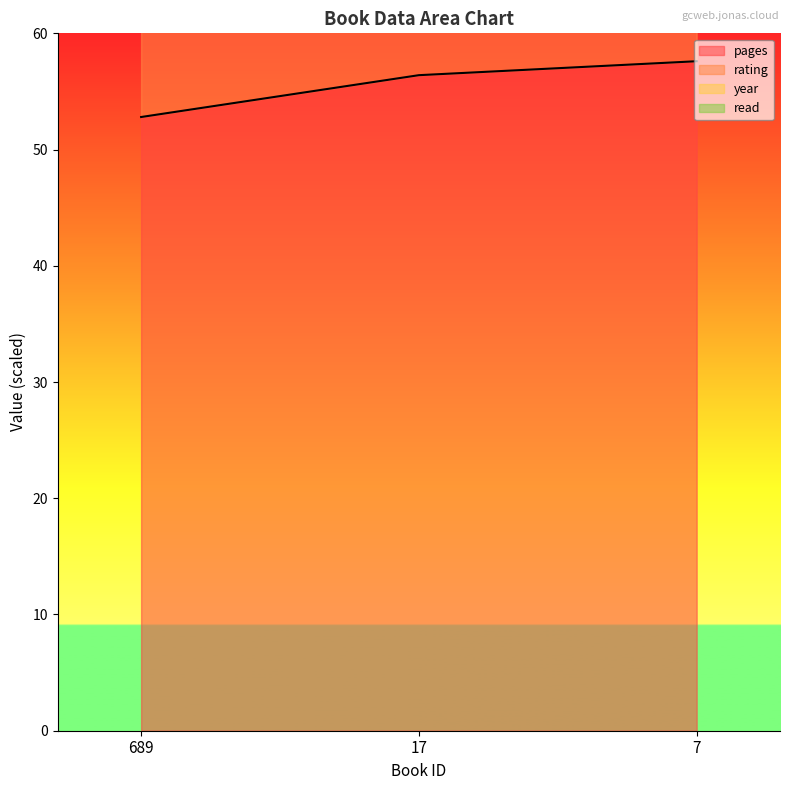

Read the pages value at 689.

52.8